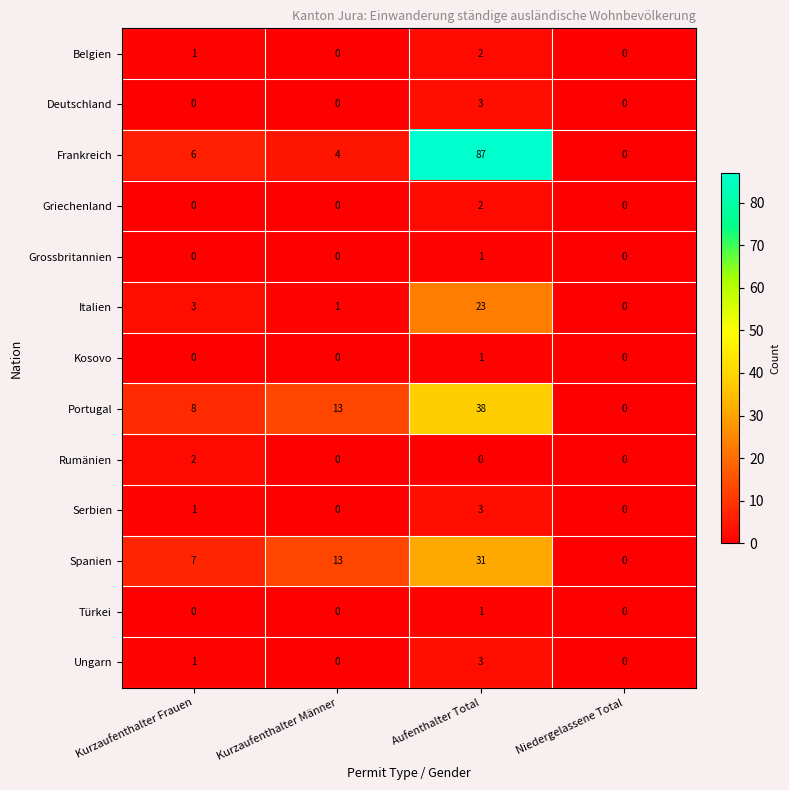

What is the difference between the Portugal values at Aufenthalter Total and Kurzaufenthalter Frauen?

30